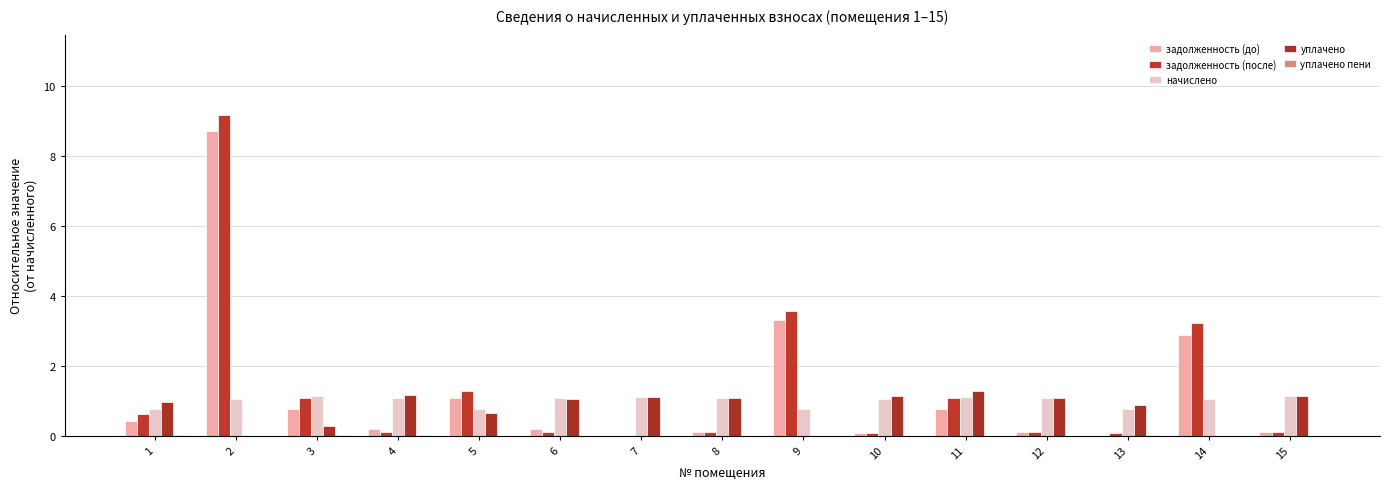

Count the number of categories in the chart.

15